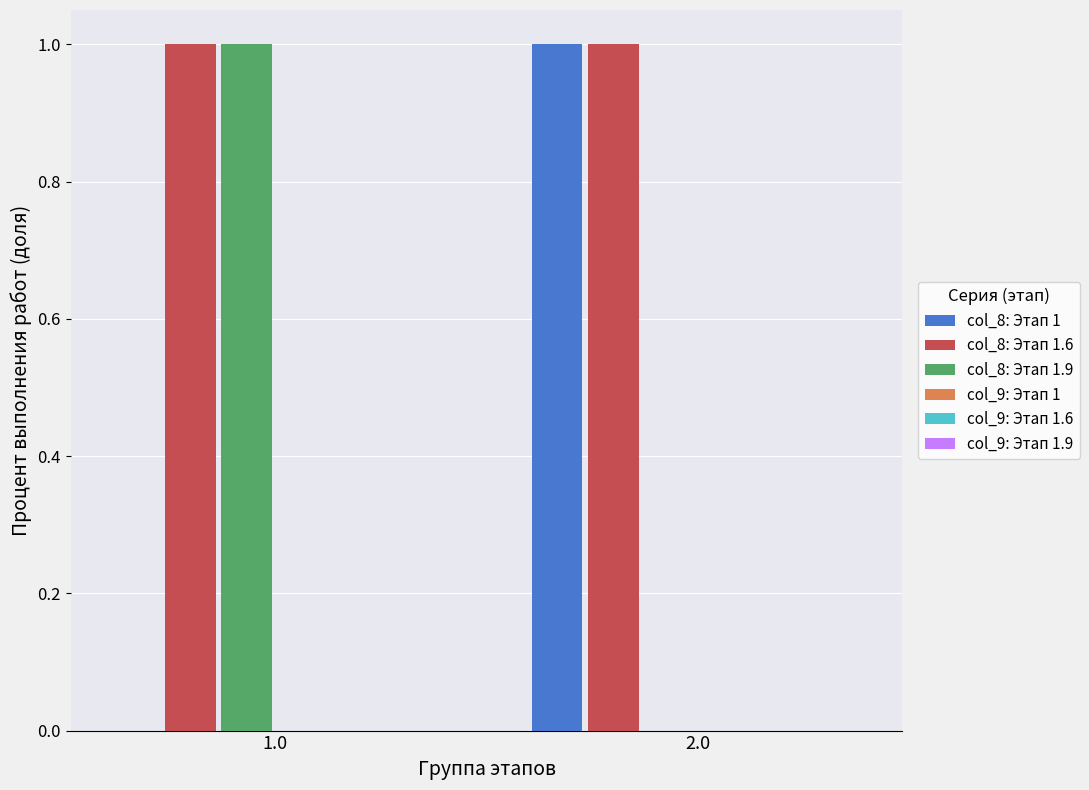

What is the sum of all col_8: Этап 1 values?

1